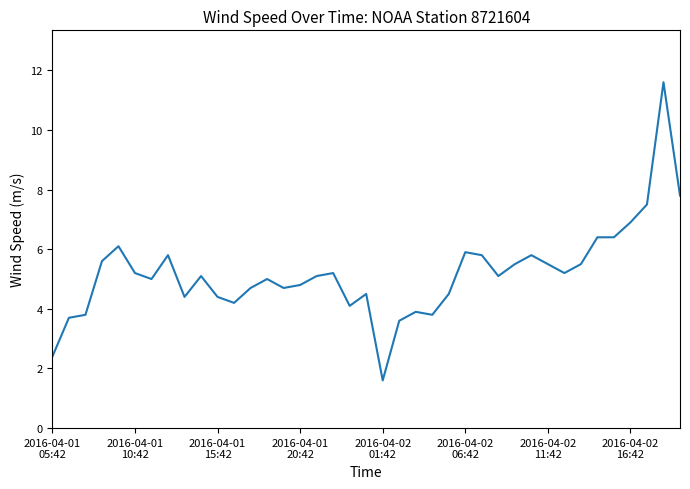

How many lines are shown in the chart?

1